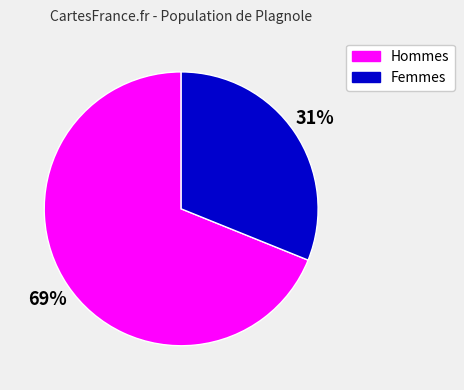

To the nearest percent, what is the average slice percentage?

50%